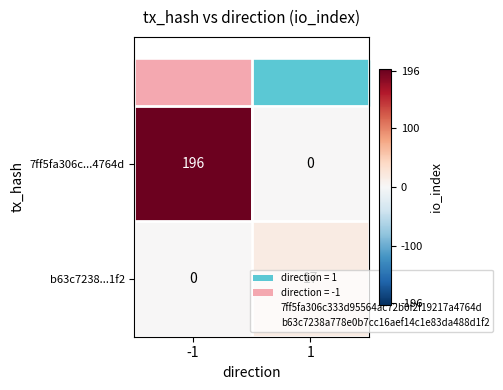

List the series in order of their overall mean, highest first.

7ff5fa306c...4764d, b63c7238...1f2